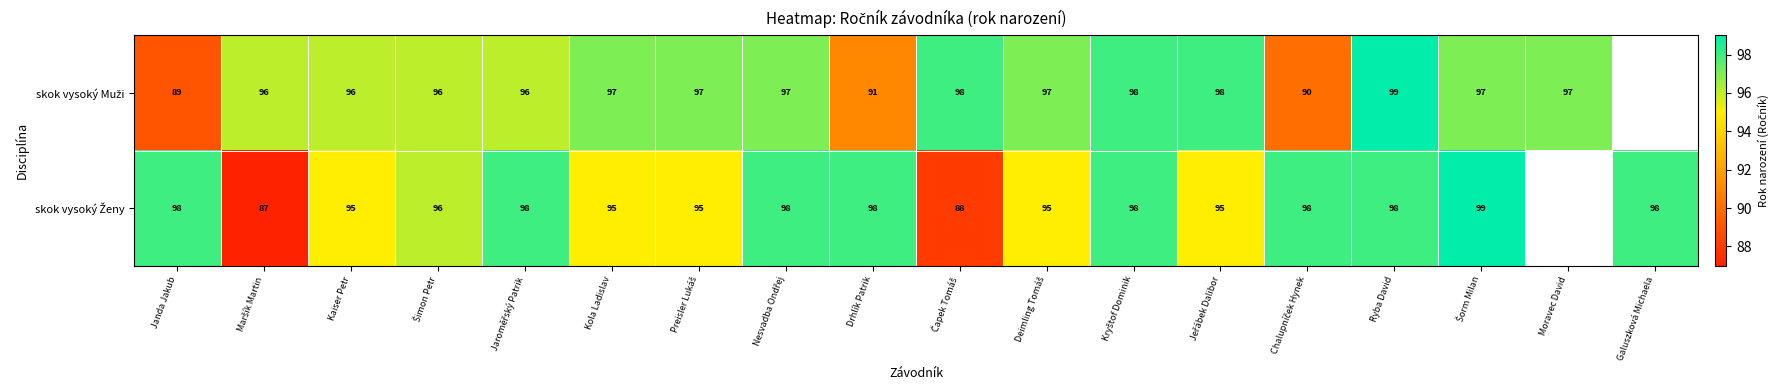

At which category is the sum across all series the highest?

Ryba David